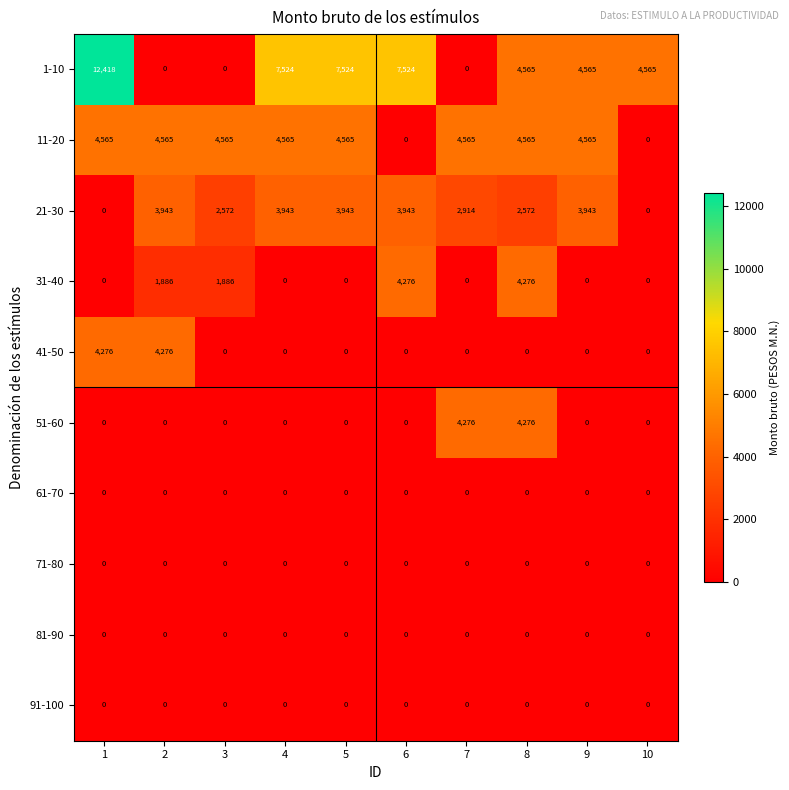

How many 31-40 values are between 0 and 1886?

8